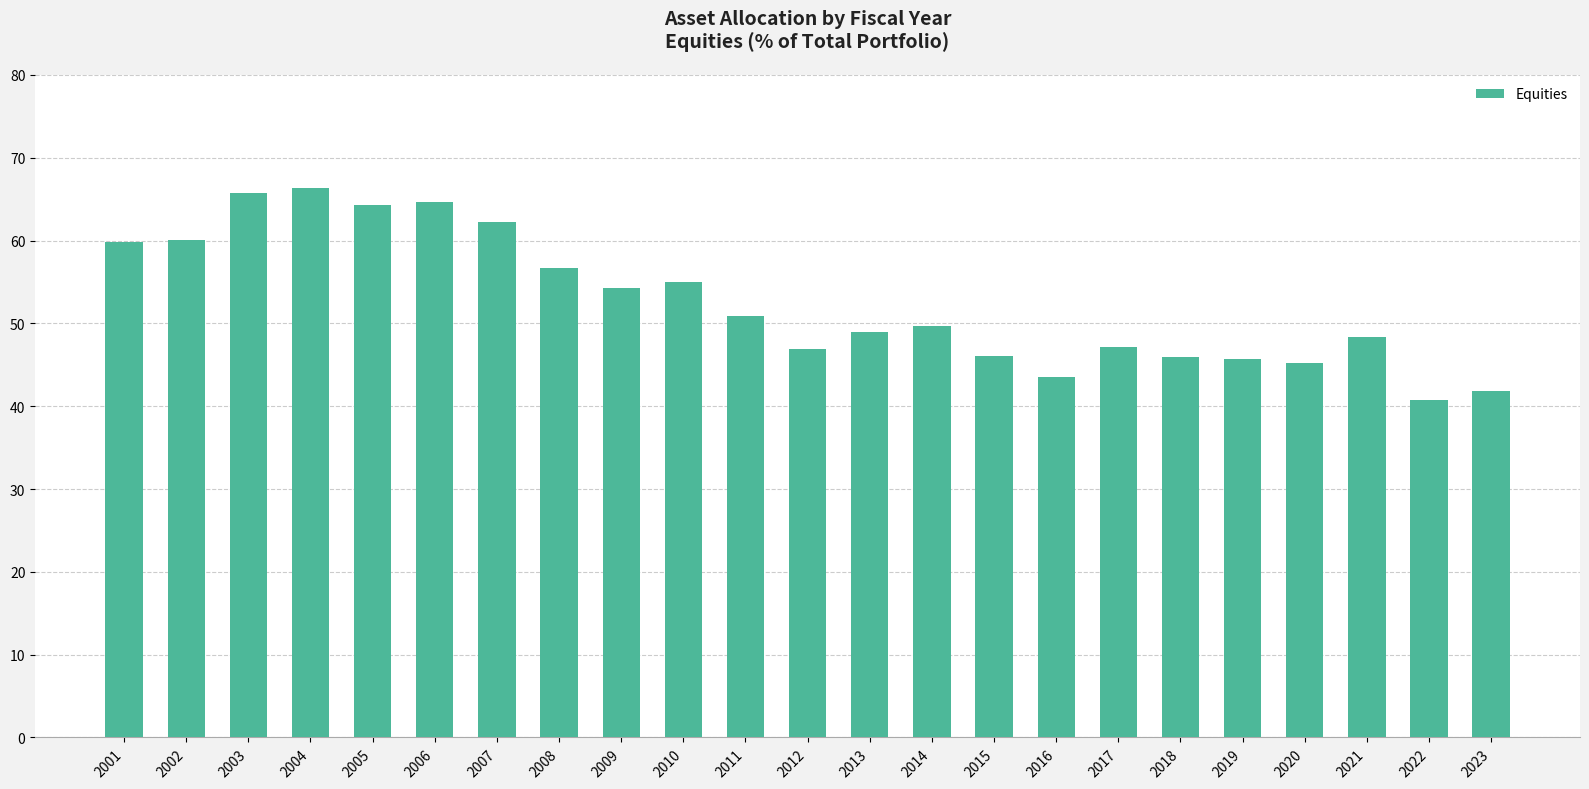

Does the chart contain any negative values?

No